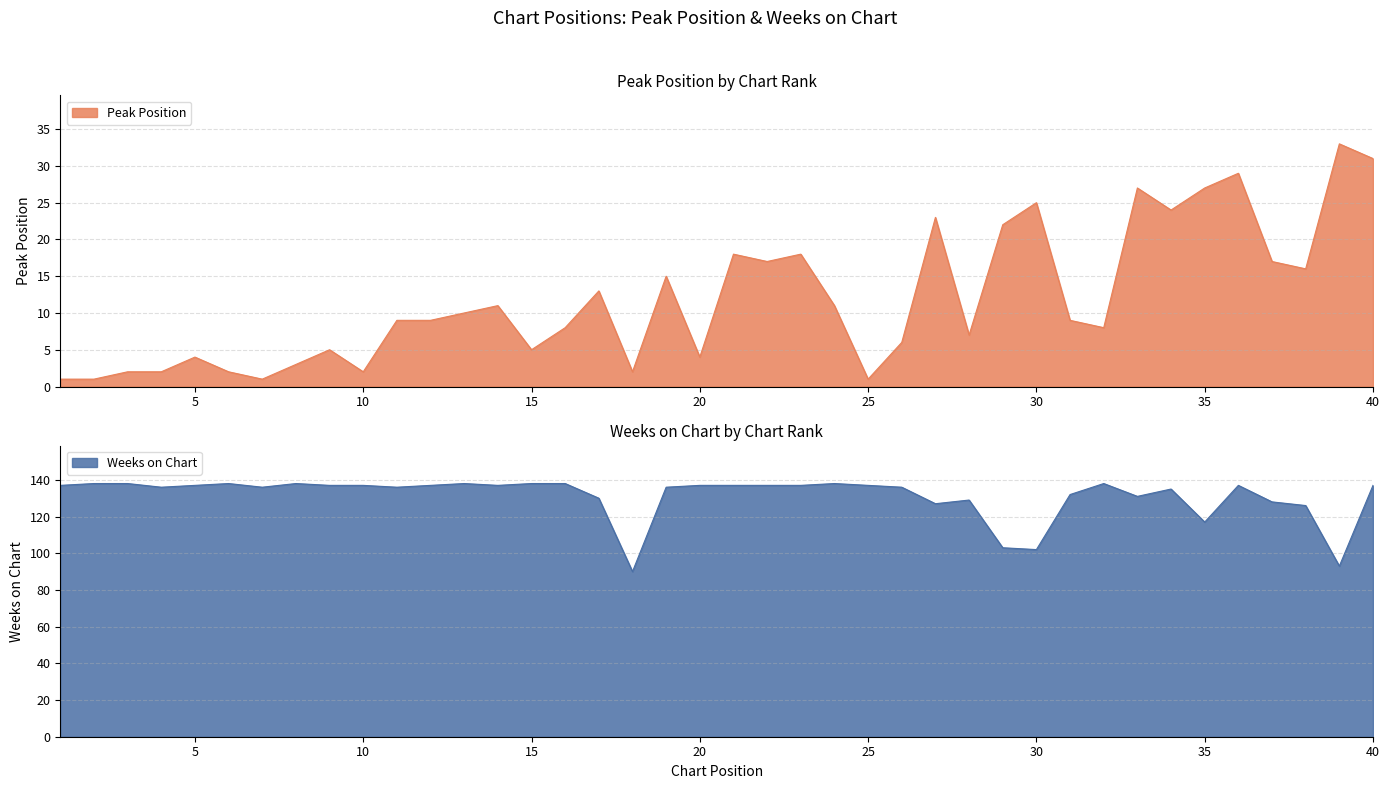

At which label is Weeks on Chart closest to 114?

35